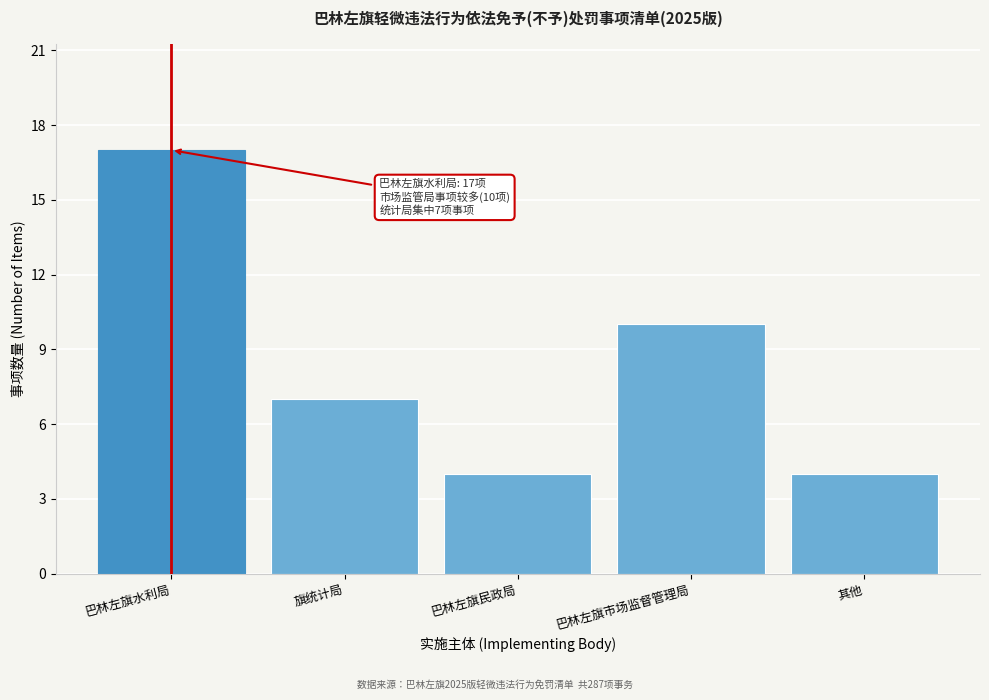

Reading left to right, list all the values displayed in this chart.

巴林左旗水利局=17	旗统计局=7	巴林左旗民政局=4	巴林左旗市场监督管理局=10	其他=4